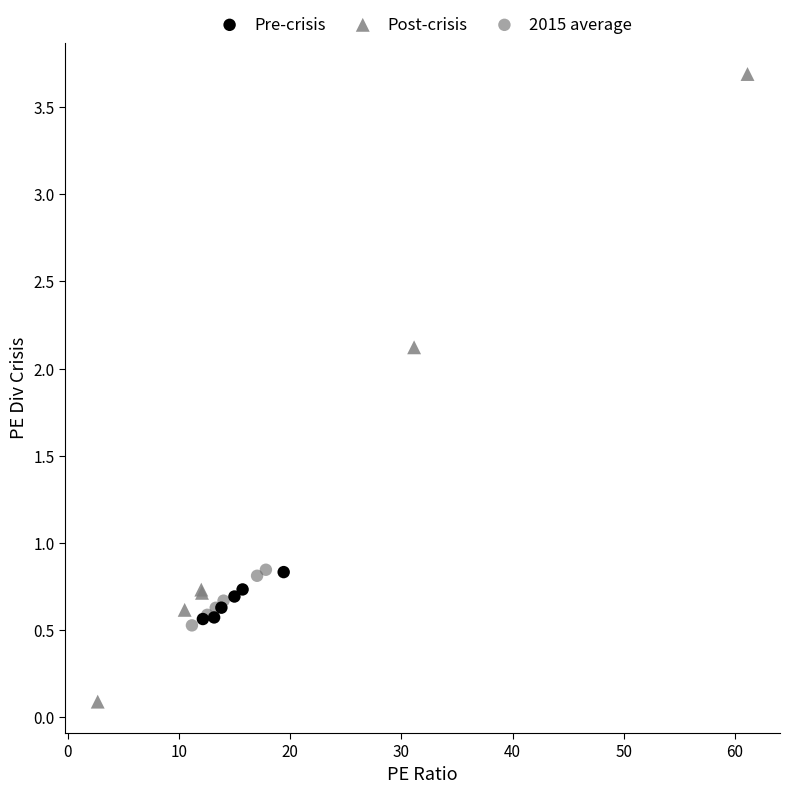

Which series reaches the maximum Y coordinate?

Post-crisis